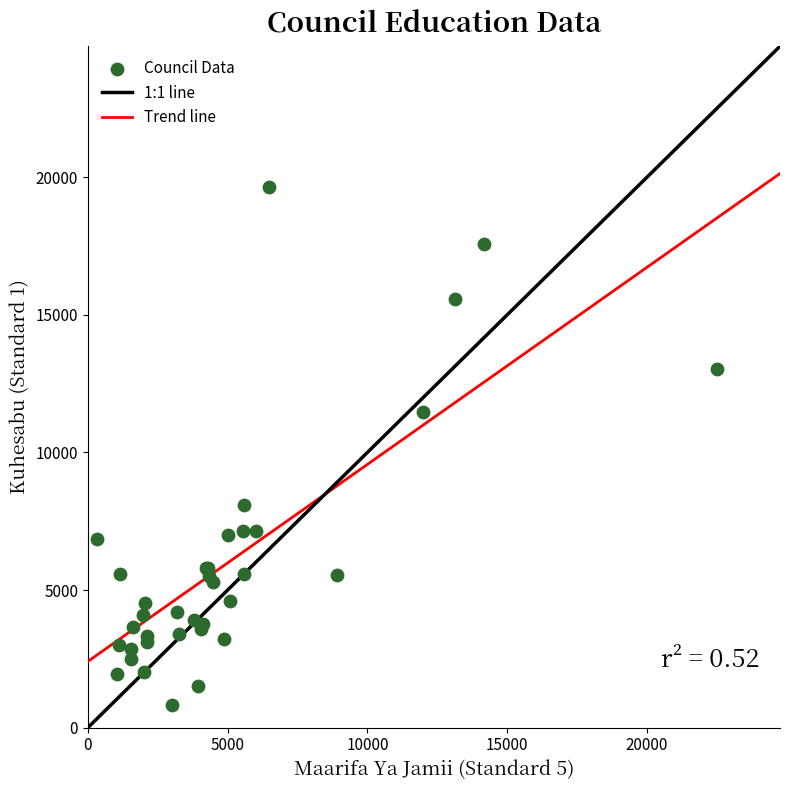

What Y value in the scatter plot is closest to 10238?

11488